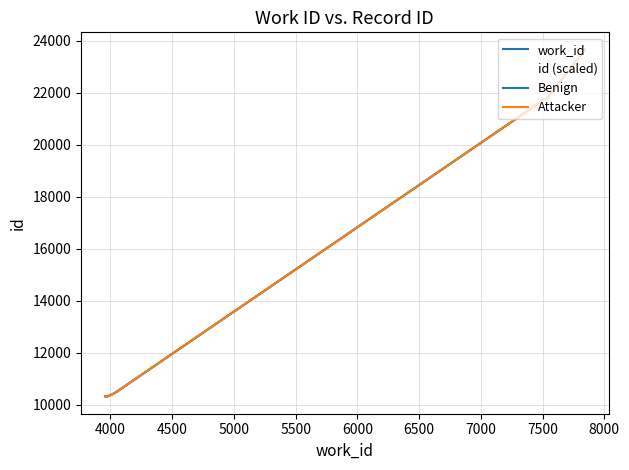

At which category does work_id reach its first local valley?

4000